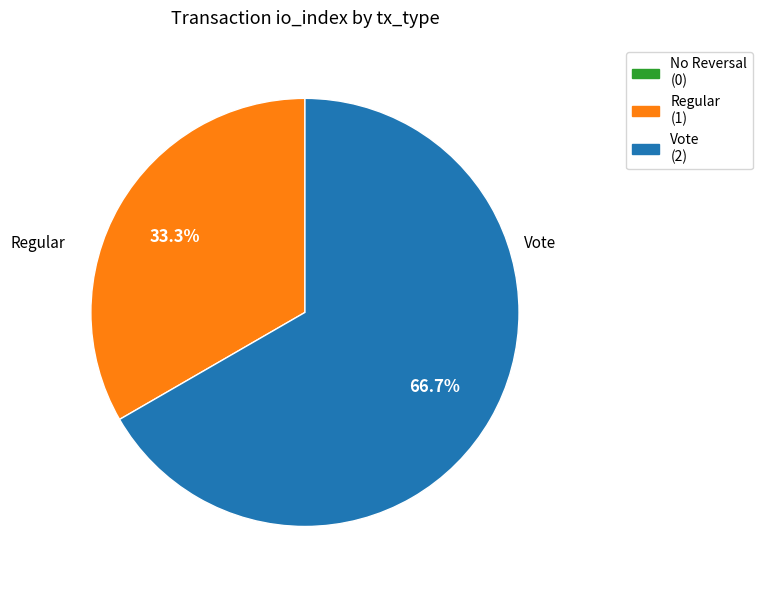

Is there any slice that represents more than half of the pie?

Yes